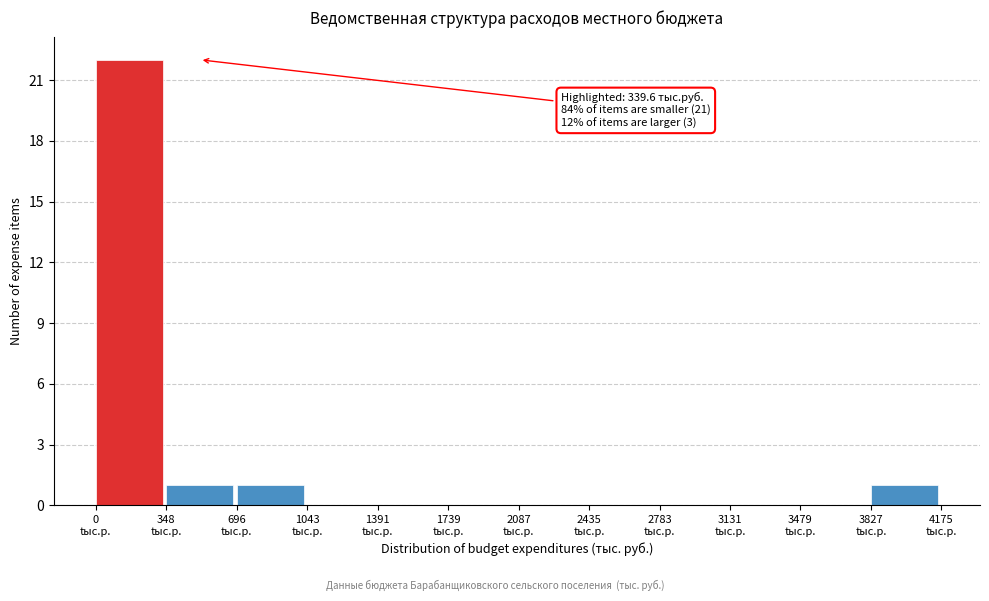

Which range on the x-axis has the tallest bar?

0 to 350